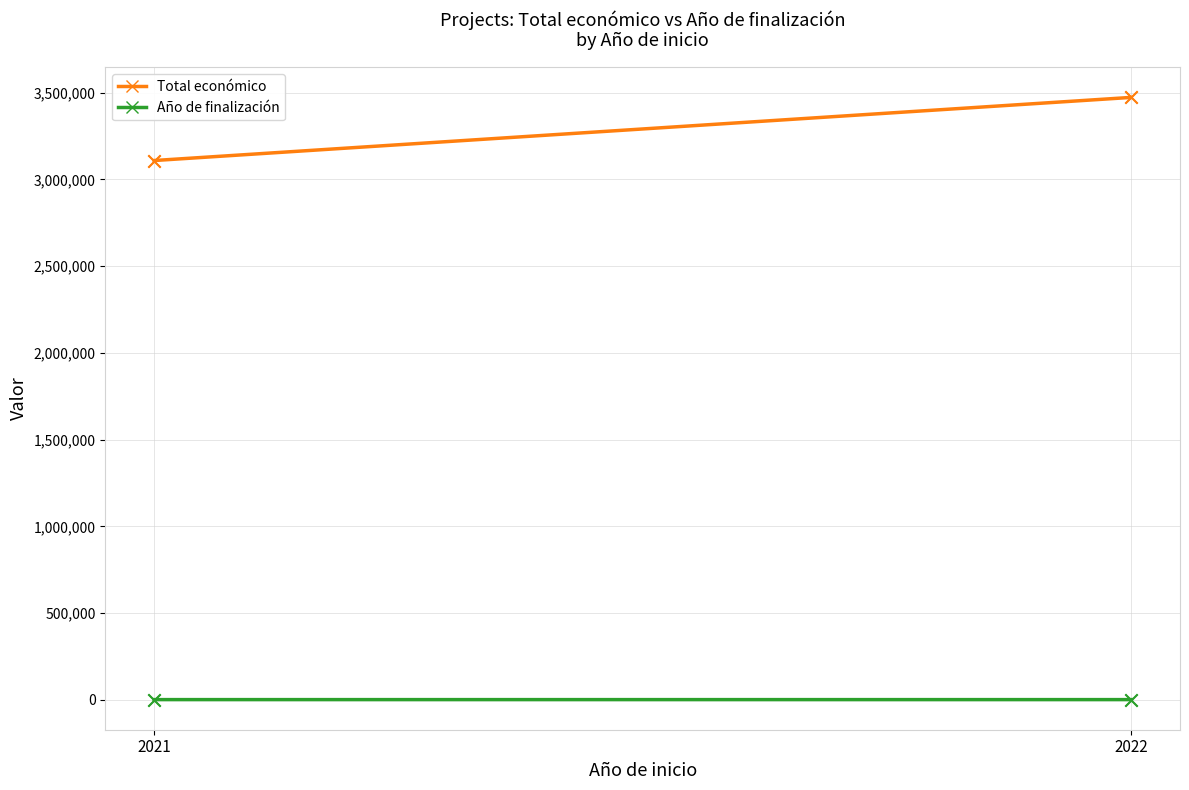

Which series reaches the minimum Y coordinate?

Año de finalización